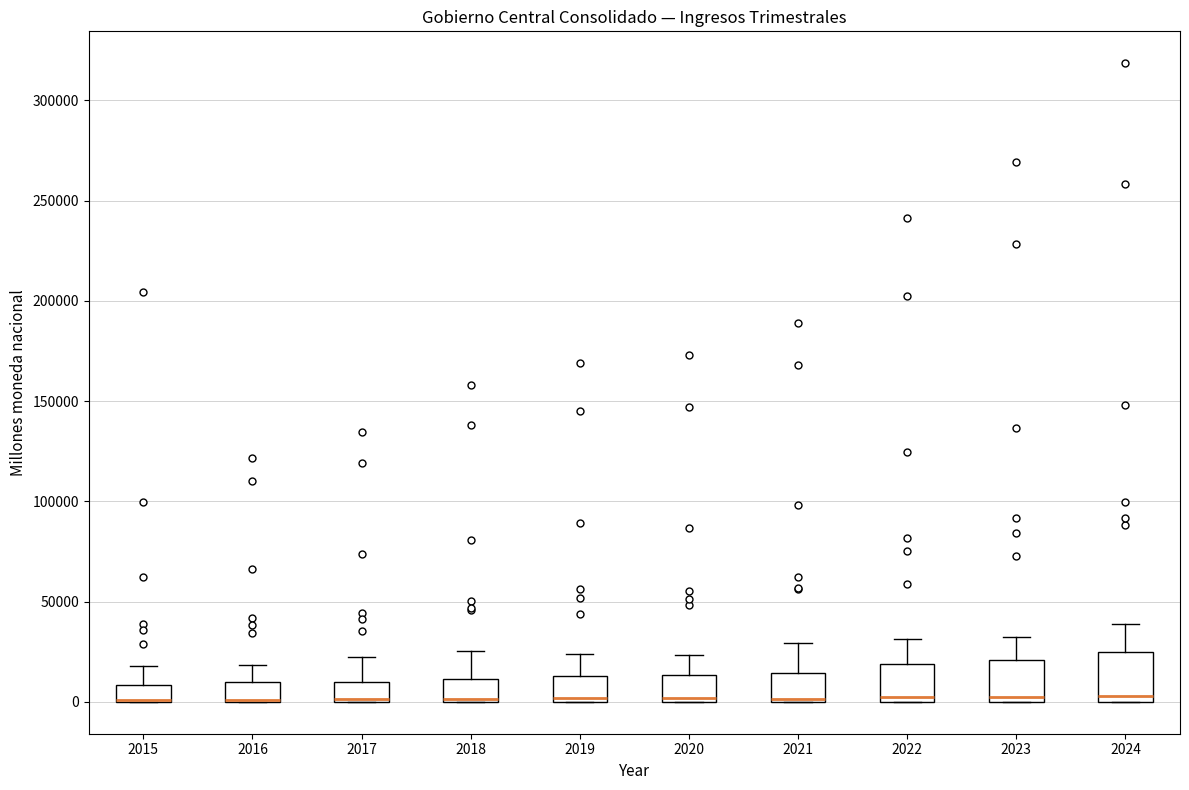

Reading left to right, read every box against the y-axis: the position of its median line, the range the box covers, and the ends of its whiskers. The values are not printed on the chart, so give them approximately, as read against the axis.

2015: median 0 (drawn on the box's lower edge), box 0 to 10000, whiskers 0 to 20000
2016: median 0 (drawn on the box's lower edge), box 0 to 10000, whiskers 0 to 20000
2017: median 0 (drawn on the box's lower edge), box 0 to 10000, whiskers 0 to 20000
2018: median 0 (just above the box's lower edge), box 0 to 10000, whiskers 0 to 25000
2019: median 0 (just above the box's lower edge), box 0 to 15000, whiskers 0 to 25000
2020: median 0 (just above the box's lower edge), box 0 to 15000, whiskers 0 to 25000
2021: median 0 (just above the box's lower edge), box 0 to 15000, whiskers 0 to 30000
2022: median 0 (just above the box's lower edge), box 0 to 20000, whiskers 0 to 30000
2023: median 5000, box 0 to 20000, whiskers 0 to 30000
2024: median 5000, box 0 to 25000, whiskers 0 to 40000